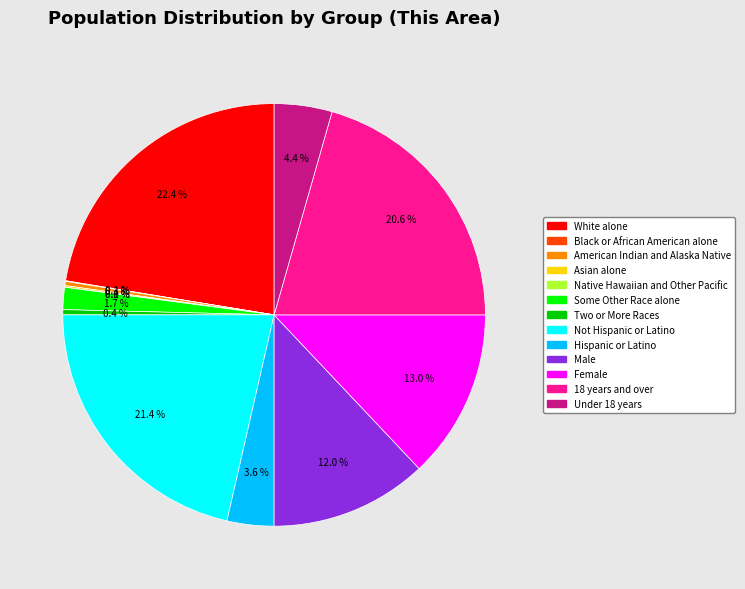

Do Male and Not Hispanic or Latino together represent more than half of the pie?

No